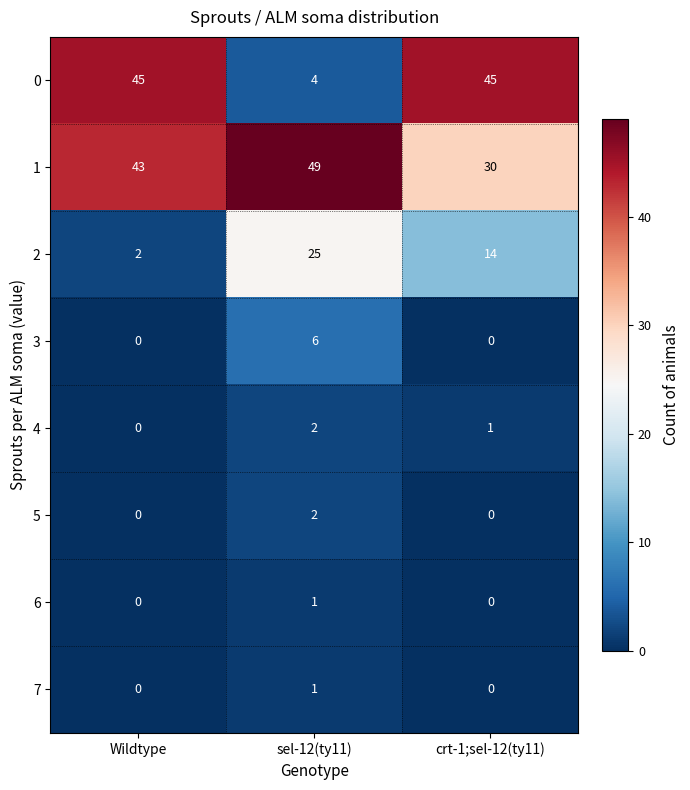

Count the 3 values in the range 0 to 6.

3